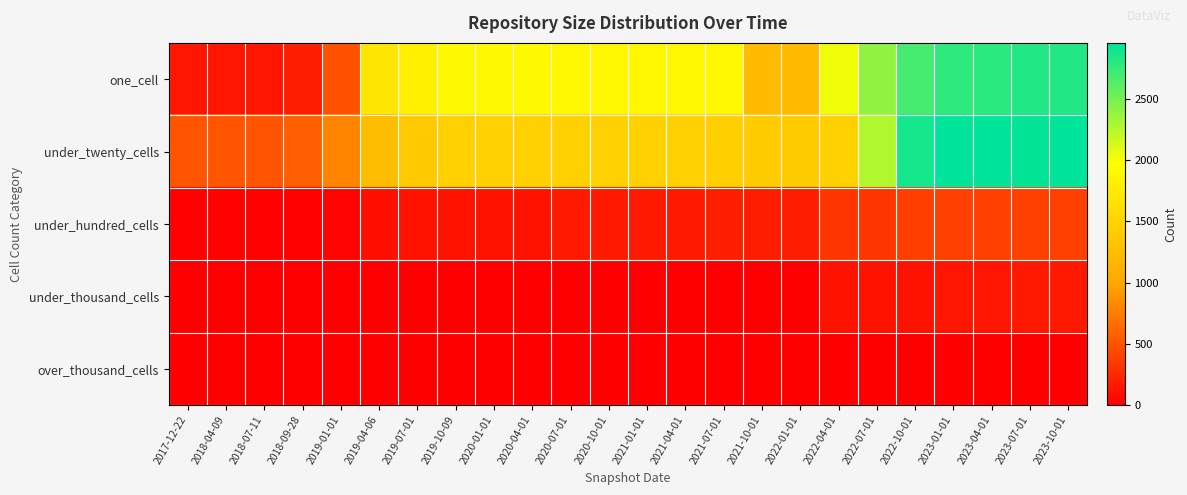

Which series has the widest spread of values?

one_cell